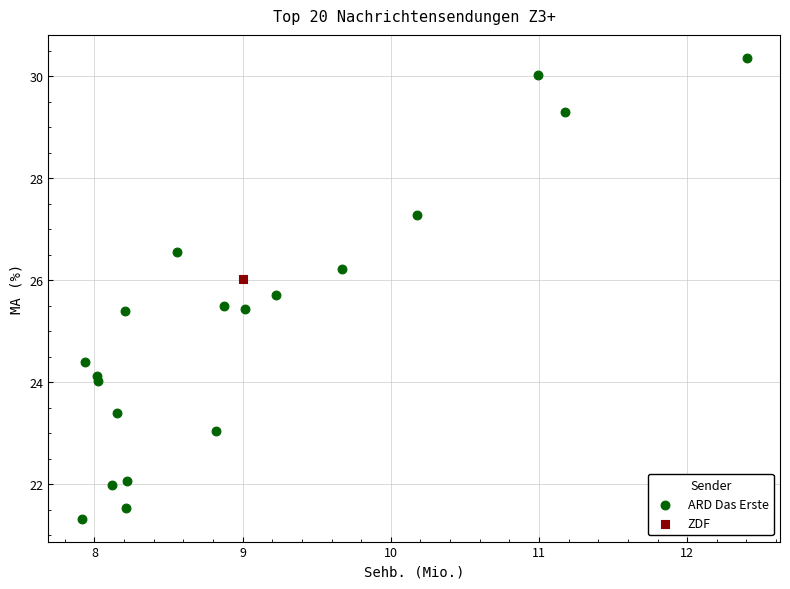

What are all the series names shown in the legend?

ARD Das Erste, ZDF